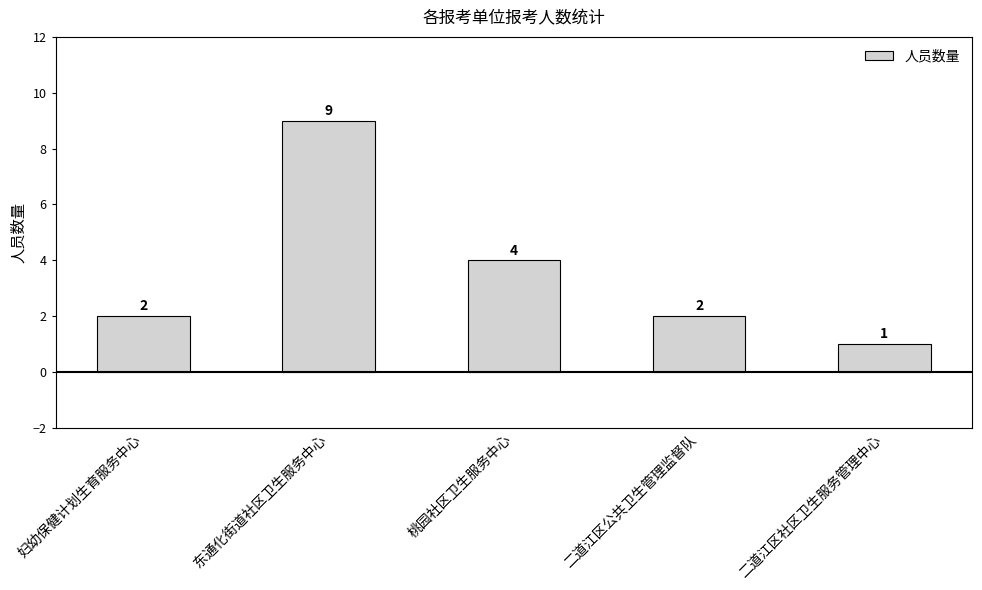

What is the ratio of the value at 桃园社区卫生服务中心 to the value at 二道江区社区卫生服务管理中心?

4.0